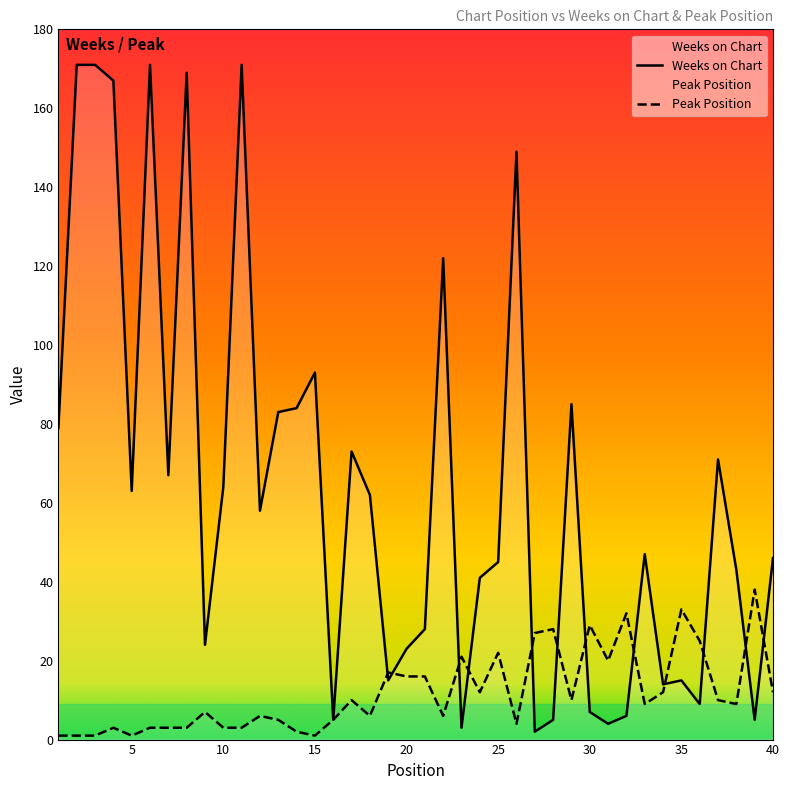

What is the sum of the Weeks on Chart values at 22 and 12?

180